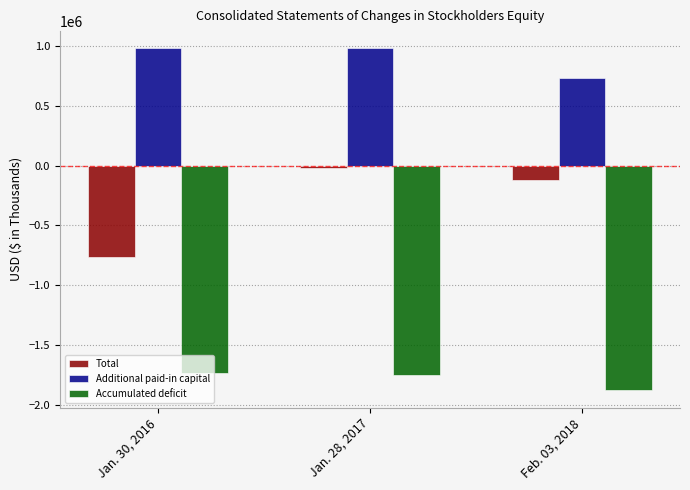

What is the spread (max minus min) of values at Feb. 03, 2018?

2613073